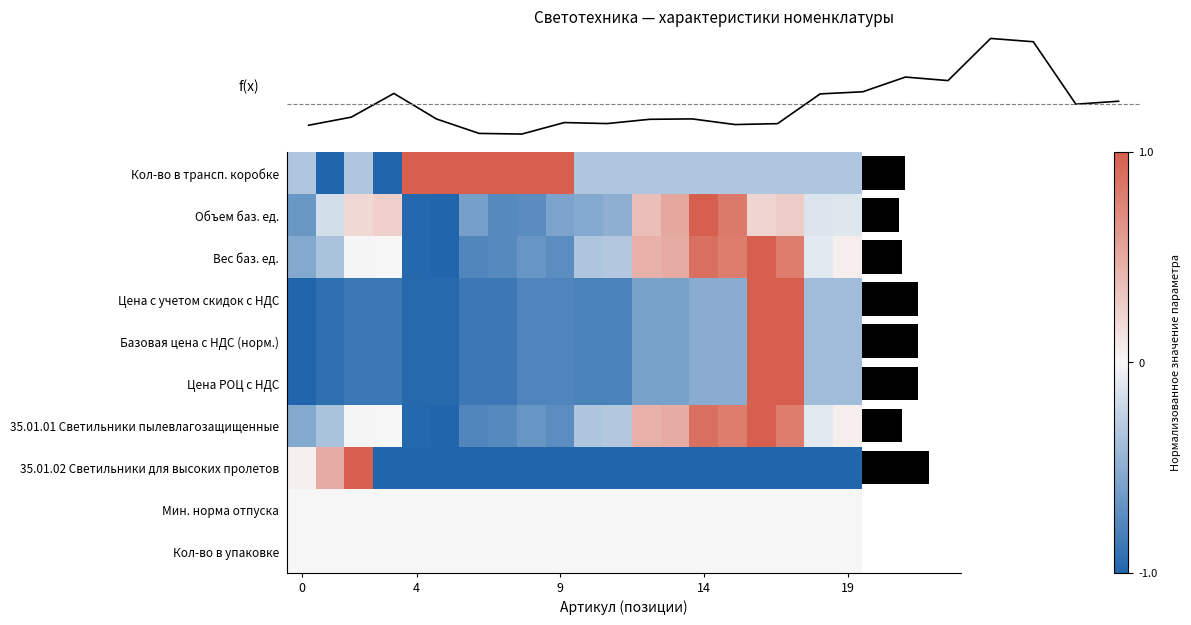

At how many categories does at least one series exceed 0?

17